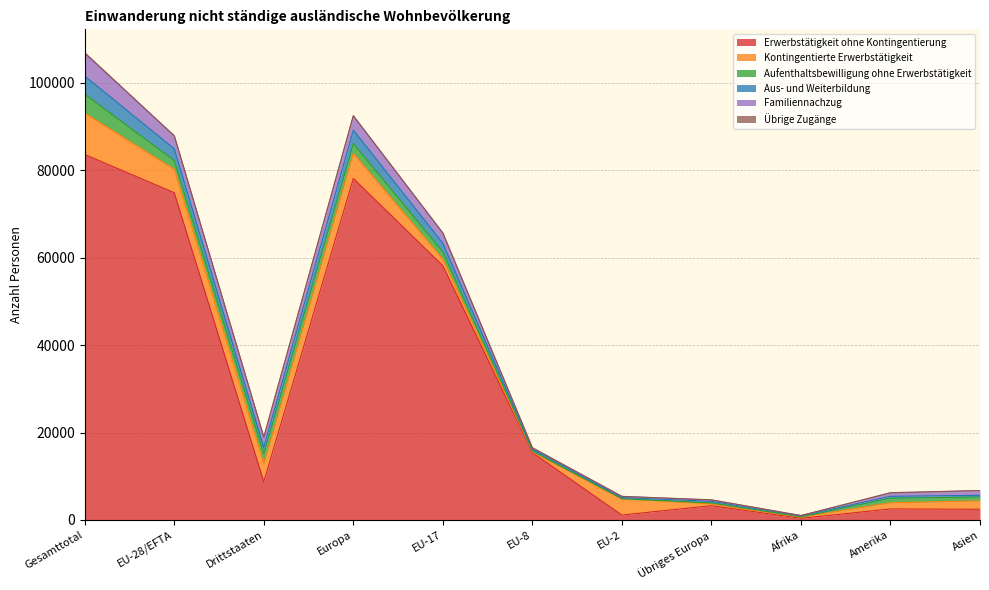

How many lines are shown in the chart?

6